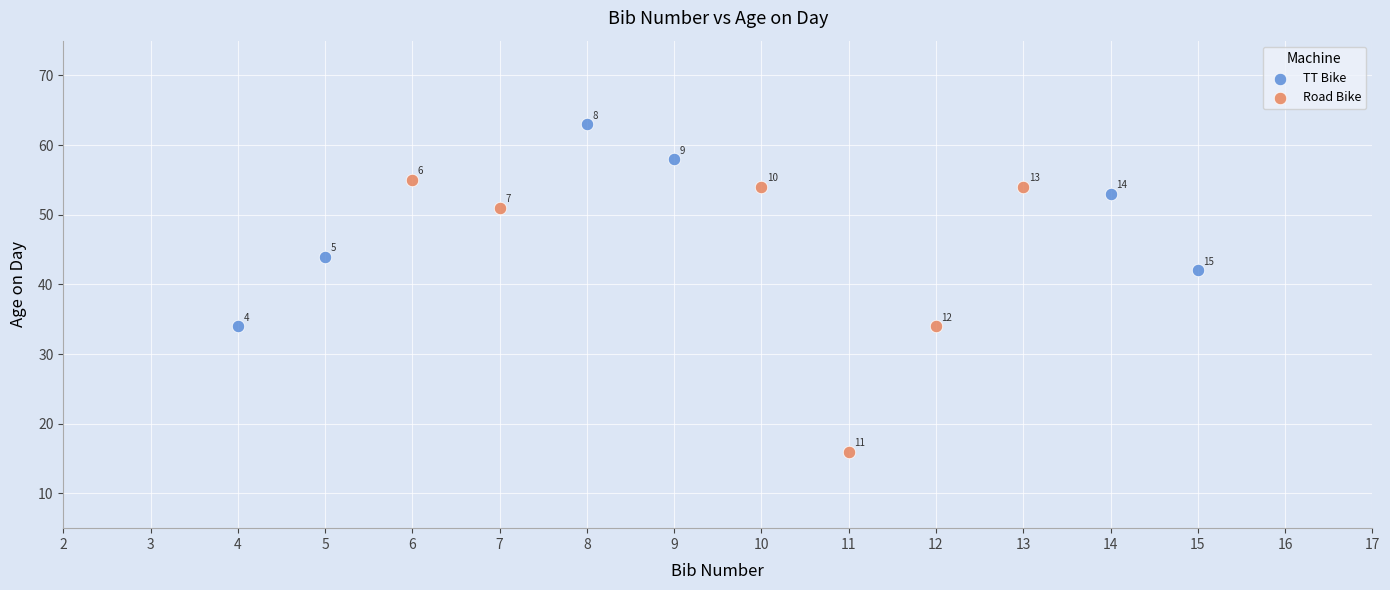

What are all the series names shown in the legend?

TT Bike, Road Bike